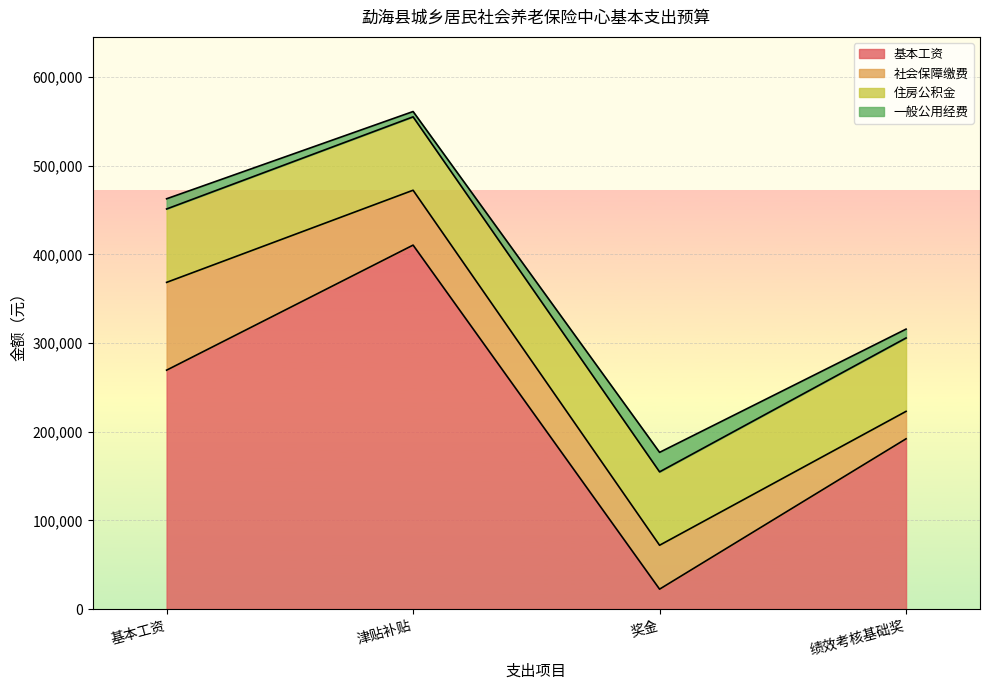

Rank the series by their maximum value, from highest to lowest.

基本工资, 社会保障缴费, 住房公积金, 一般公用经费